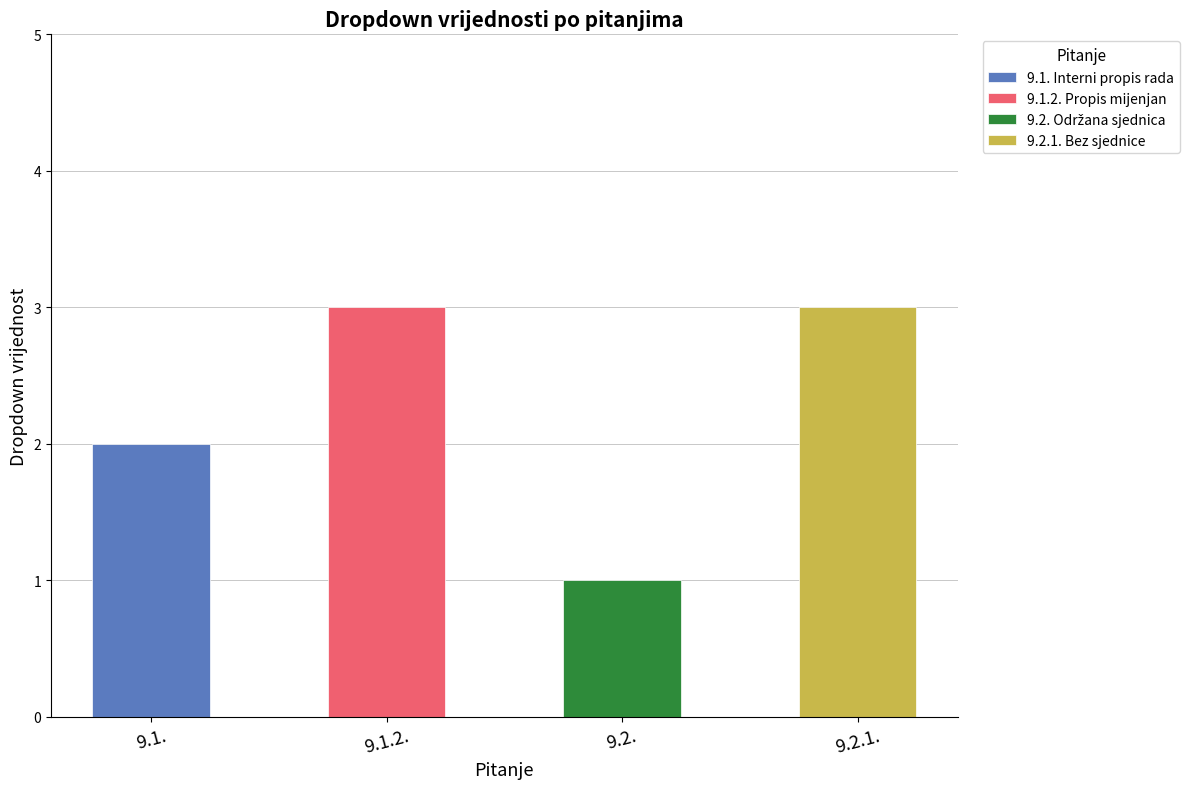

What is the approximate value at 9.2.?

1